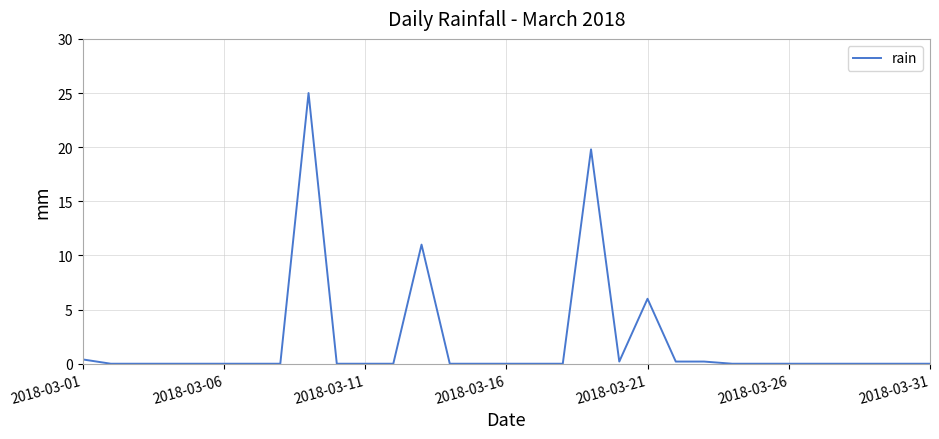

How many lines are shown in the chart?

1